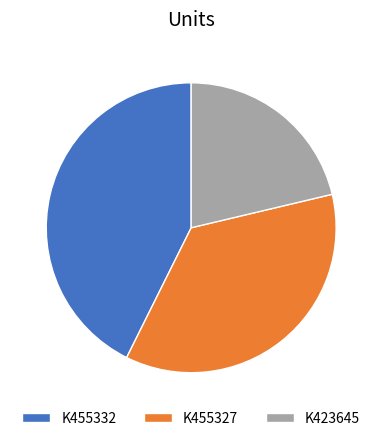

Rank the categories by value from lowest to highest.

K423645, K455327, K455332